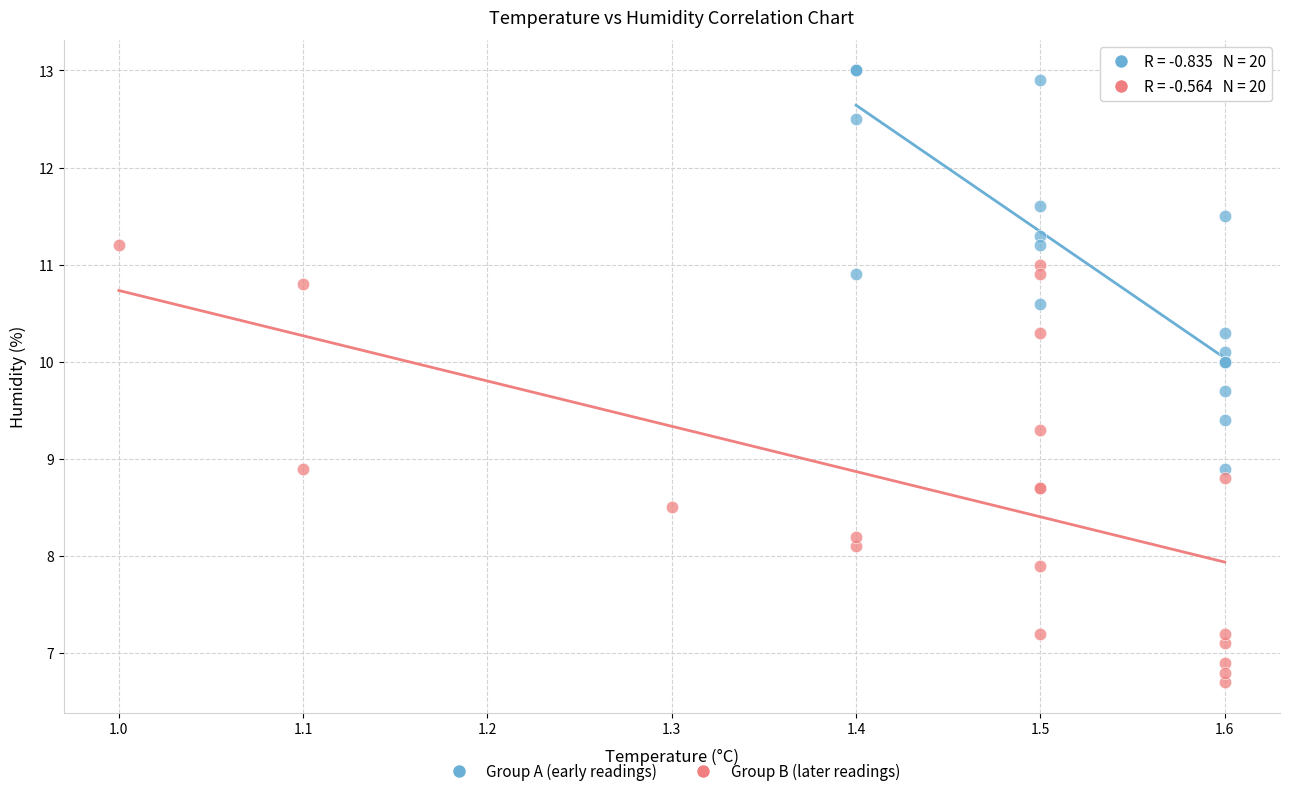

What are all the series names shown in the legend?

Group A (early readings), Group B (later readings)